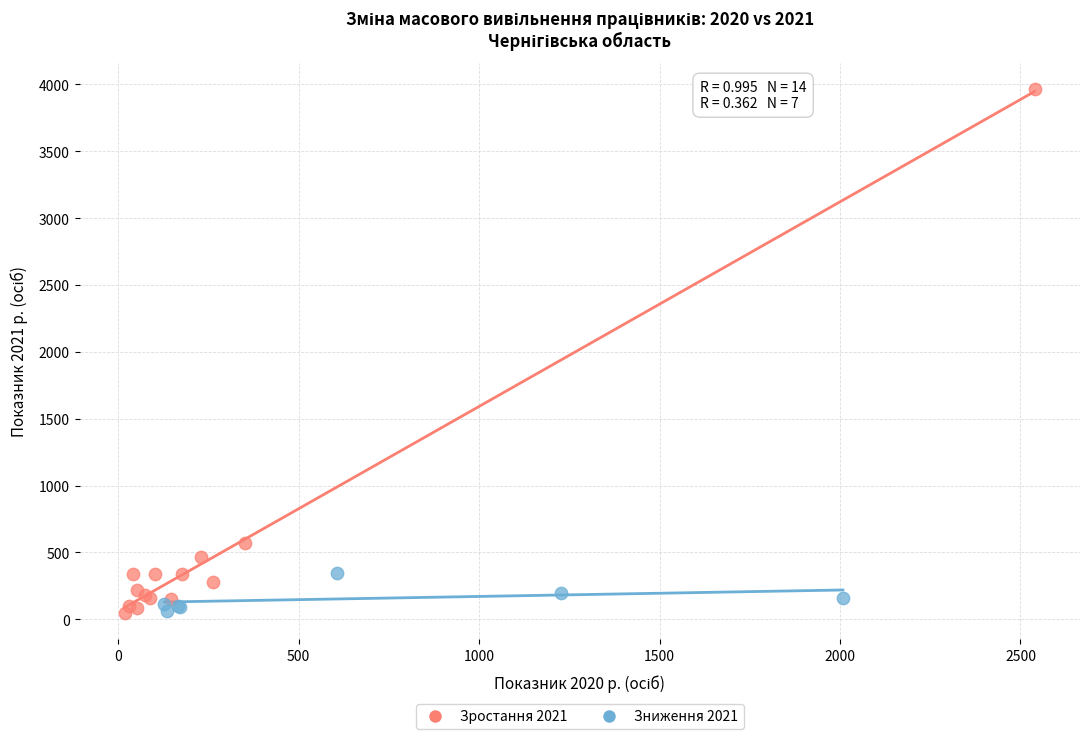

Which series contains the highest Y value?

Зростання 2021